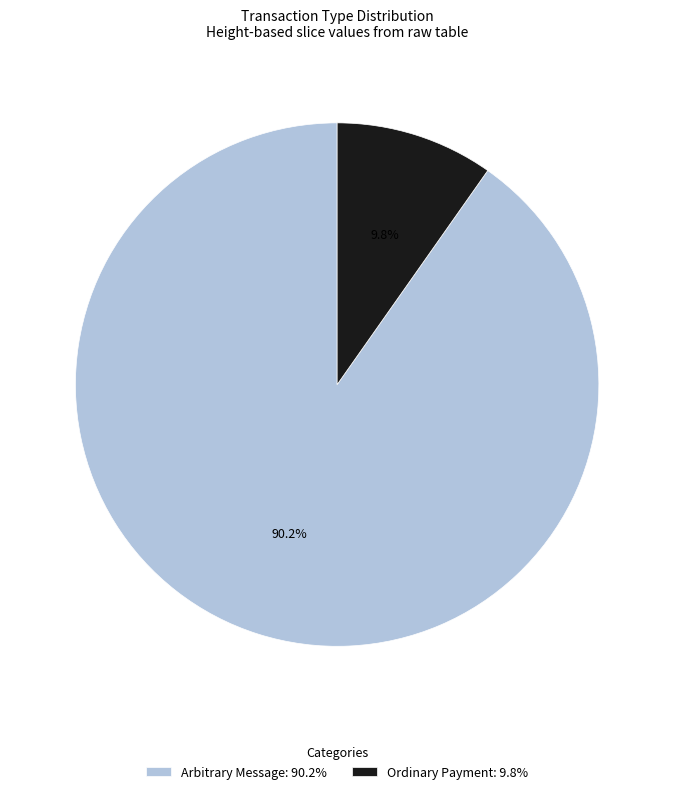

What is the ratio of the value at Arbitrary Message: 90.2% to the value at Ordinary Payment: 9.8%?

9.2